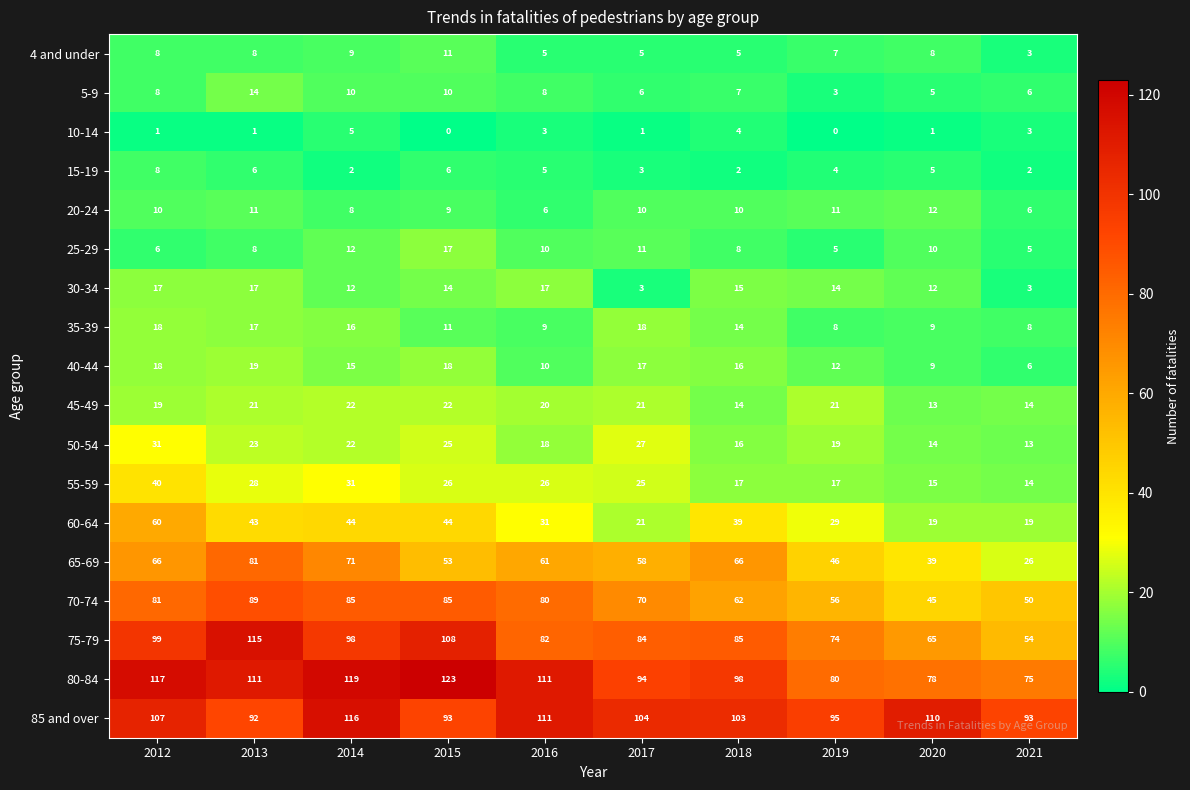

The 4 and under series shows 17 at 2015. True or false?

False